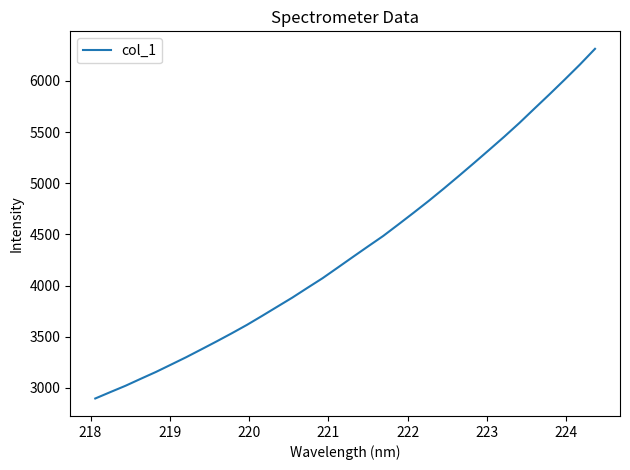

What is the maximum value shown in the chart?

6313.5